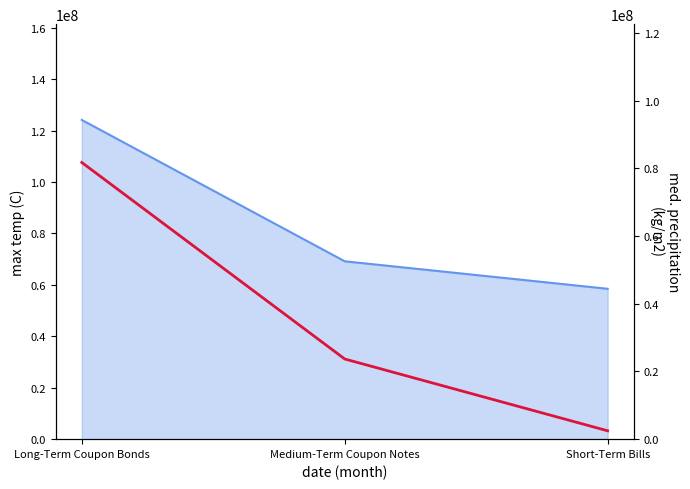

Rank the categories by value from highest to lowest.

Long-Term Coupon Bonds, Medium-Term Coupon Notes, Short-Term Bills